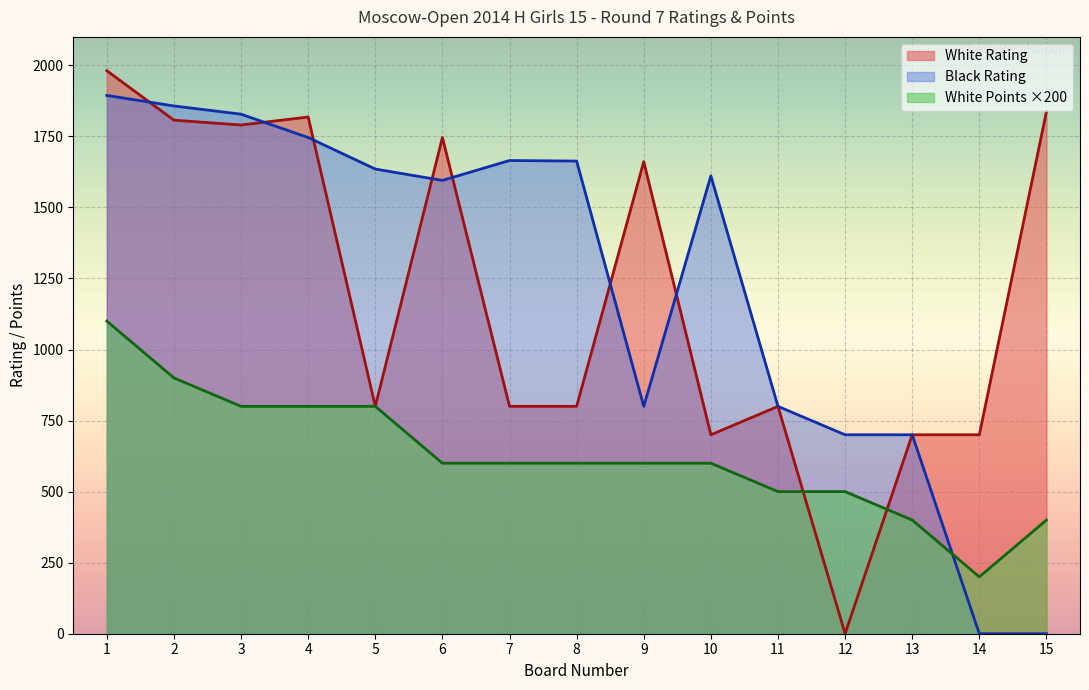

What is the difference between the highest and lowest values at 4?

1018